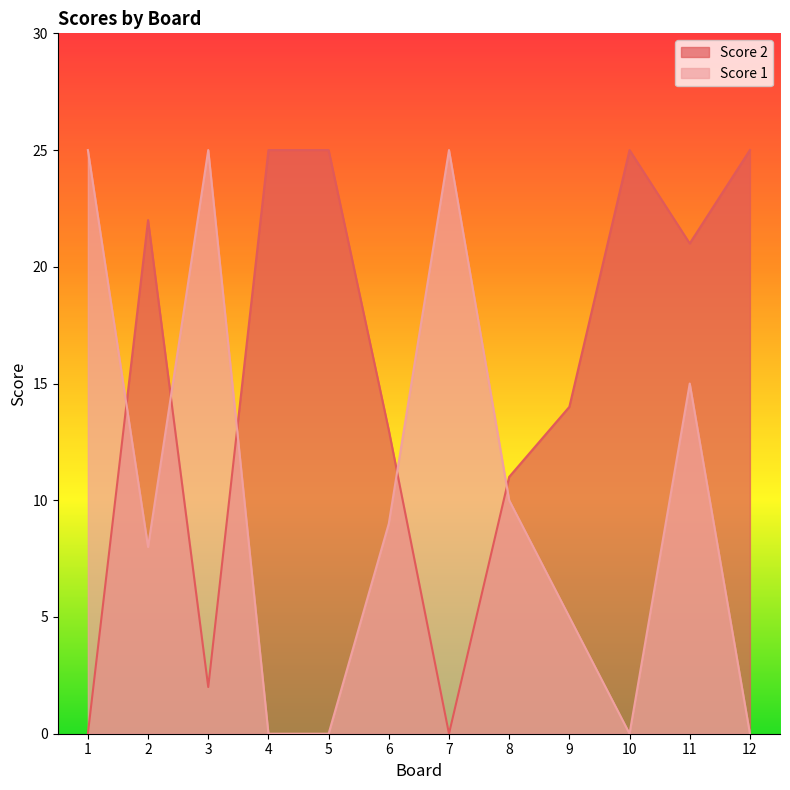

How many data points in Score 2 are less than 21?

6